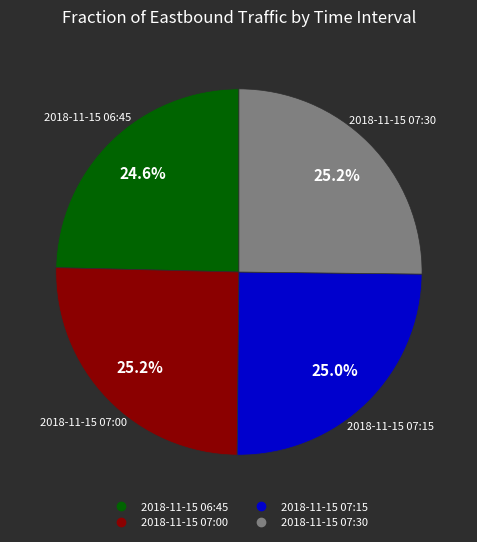

How many segments does this pie chart have?

4